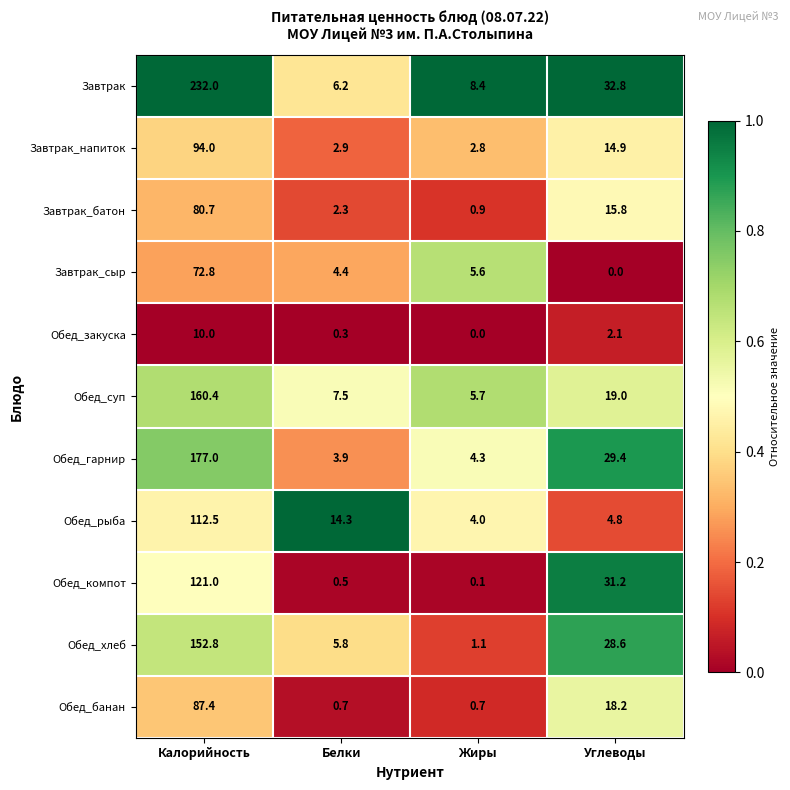

What is the maximum value shown in the chart?

232.0